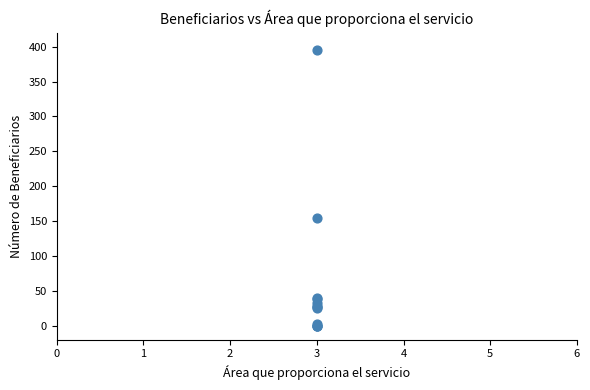

What Y value in the scatter plot is closest to 197?

154